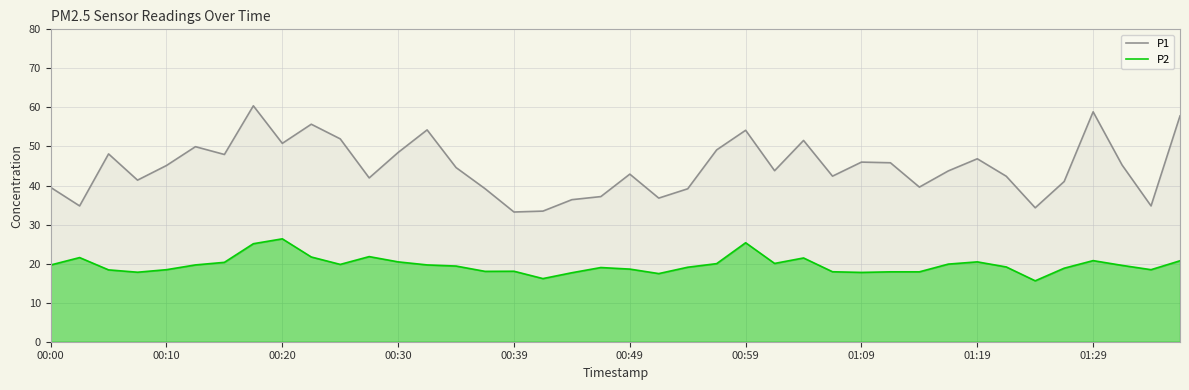

What is the total value across all series at 00:59?

79.5